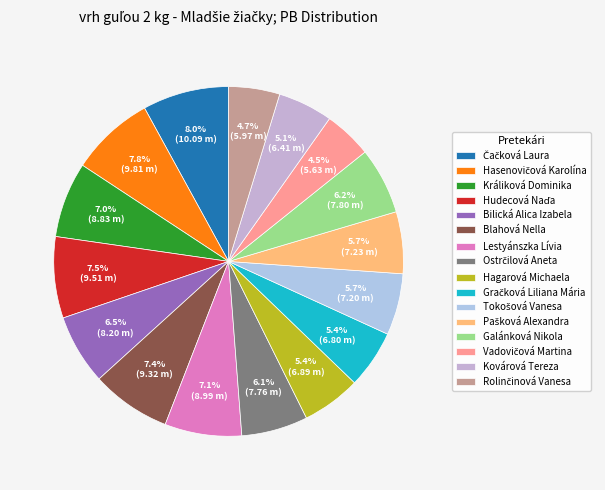

What portion of the pie excludes Hagarová Michaela?

94.6%